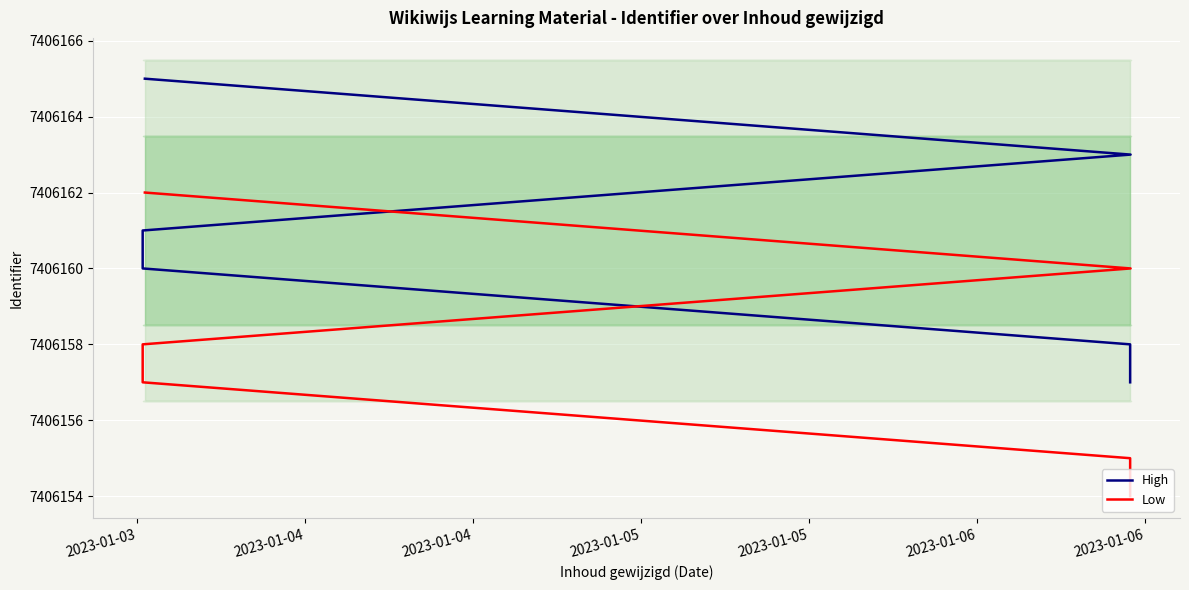

At how many categories does at least one series exceed 7406154?

6